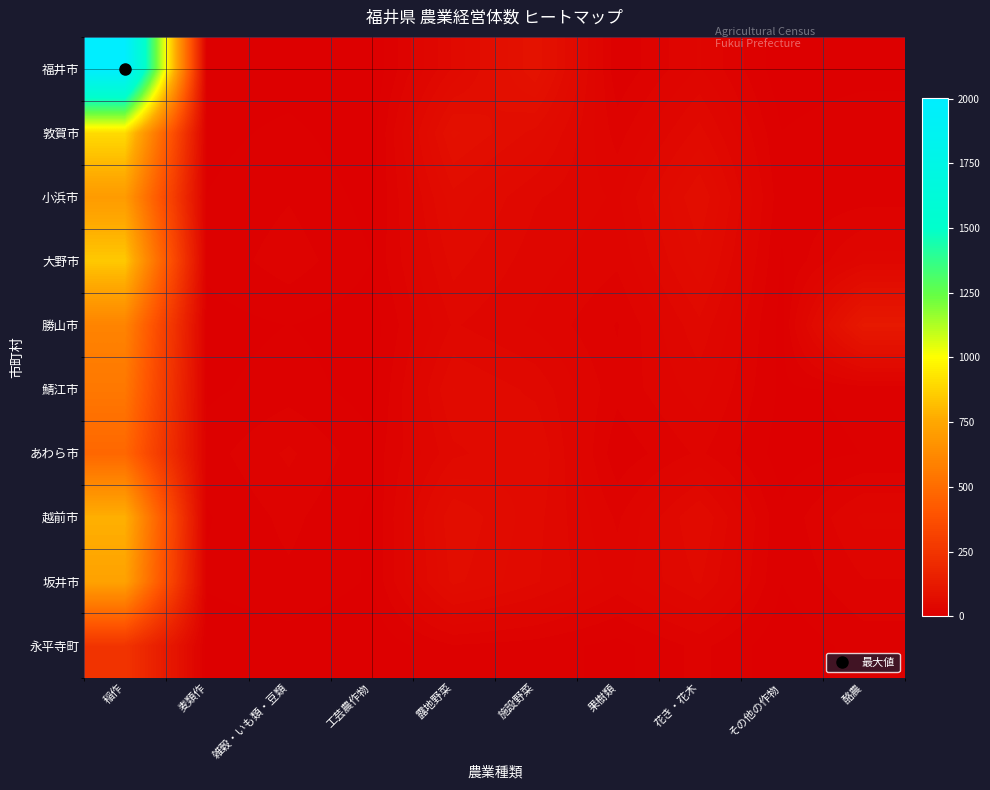

What is the spread (max minus min) of values at その他の作物?

8